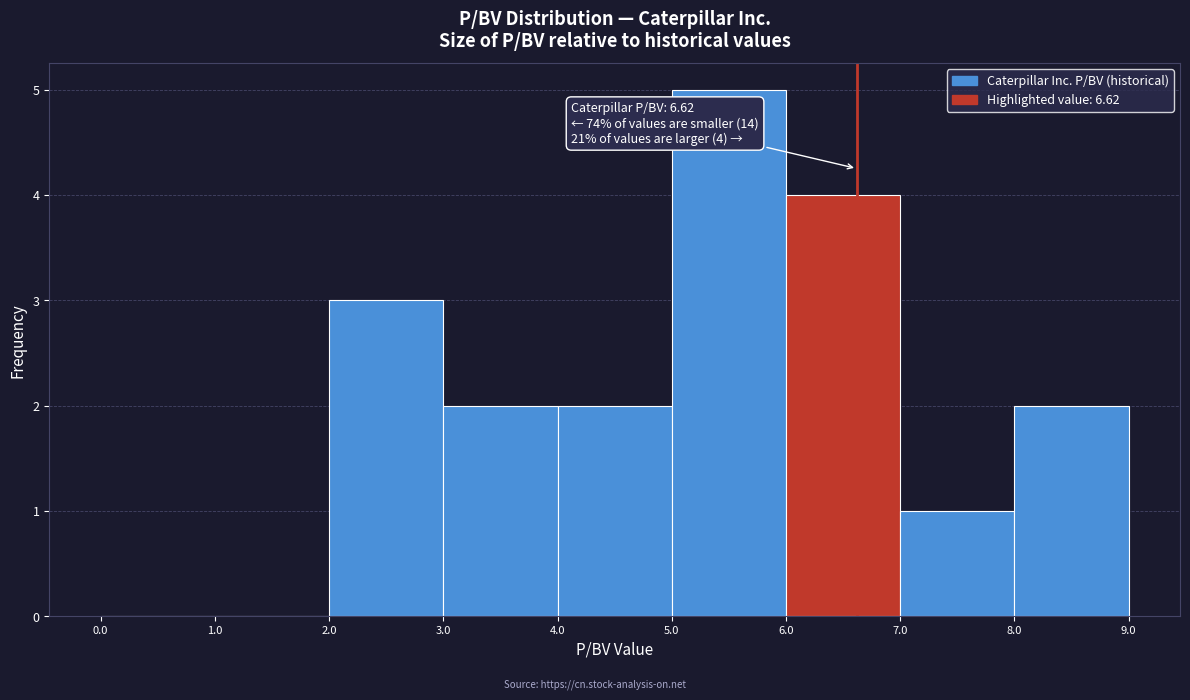

Over which range of the x-axis is the bar tallest?

5.0 to 6.0